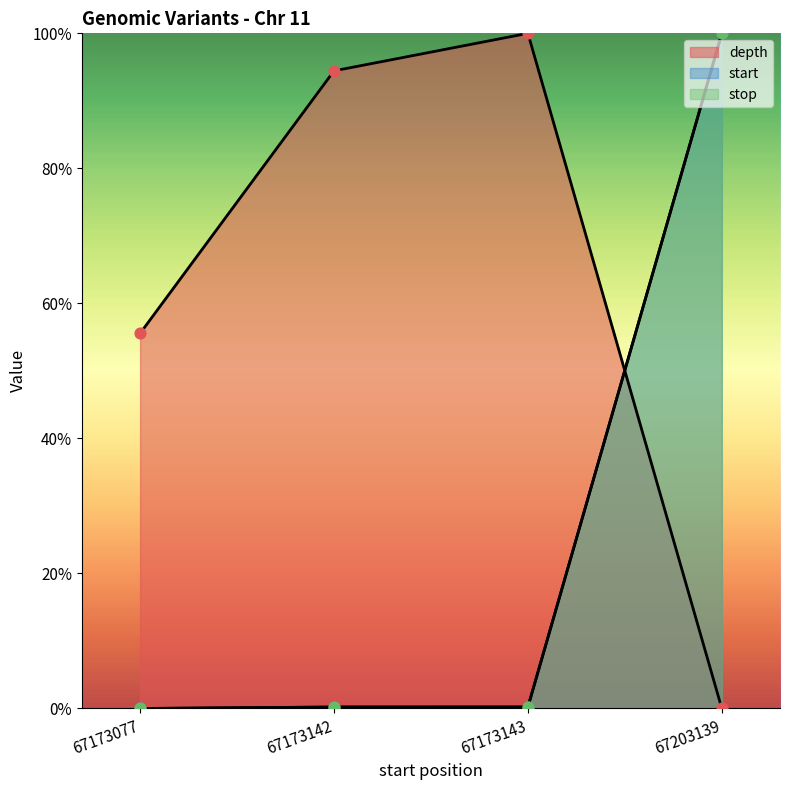

Is the value of start at 67173142 greater than the value of stop at 67203139?

No